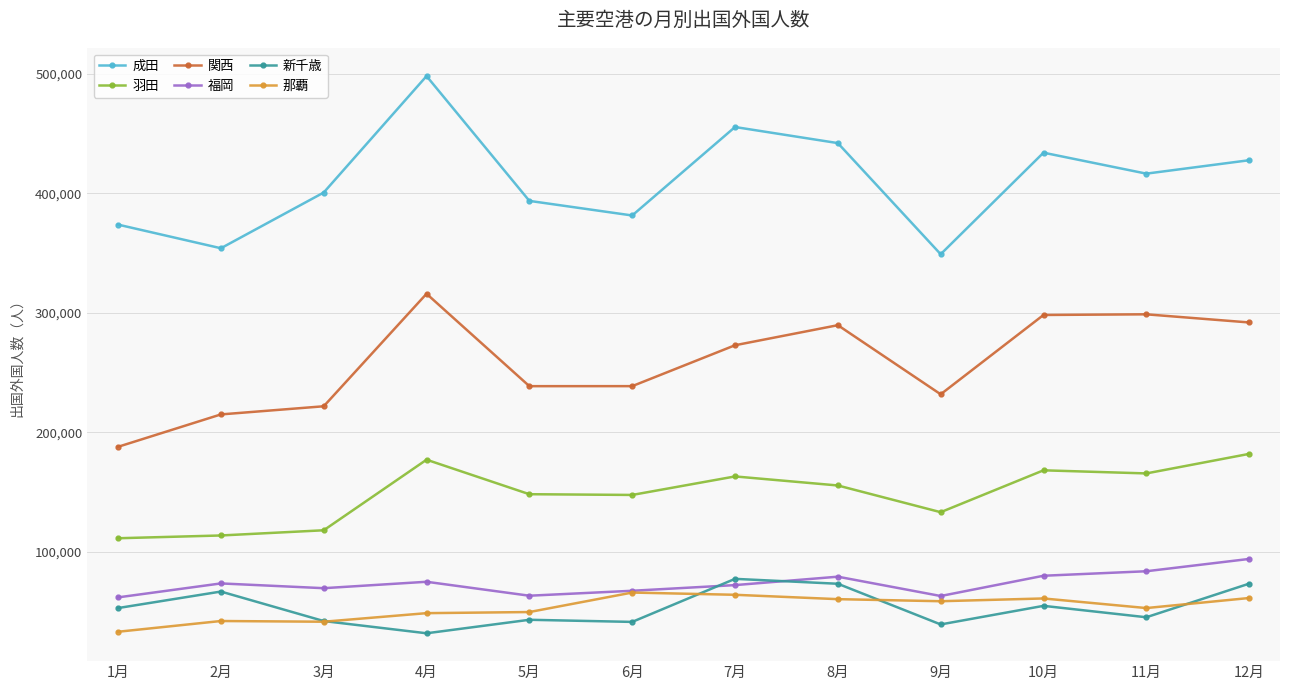

What position from the left is 2月?

2